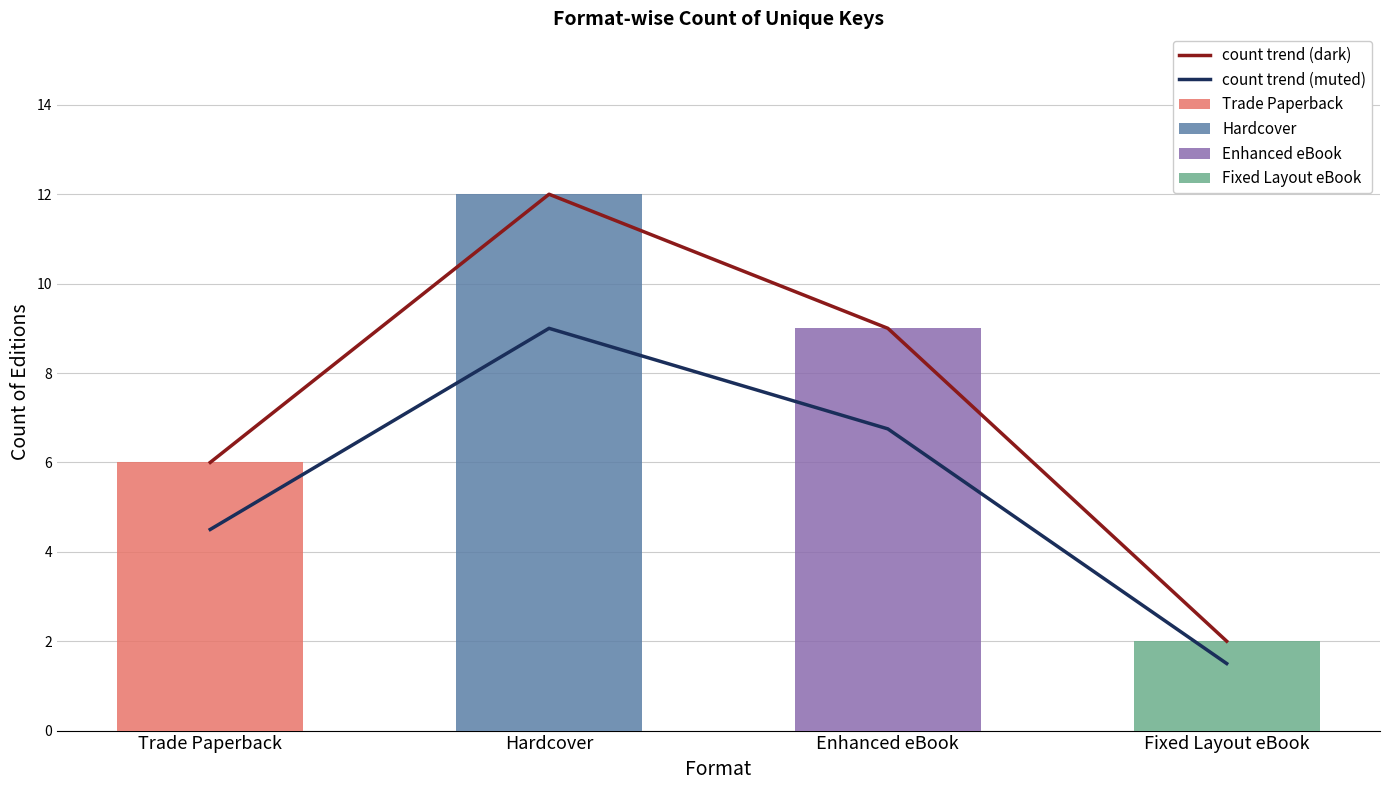

Which has a higher value, Trade Paperback or Hardcover?

Hardcover